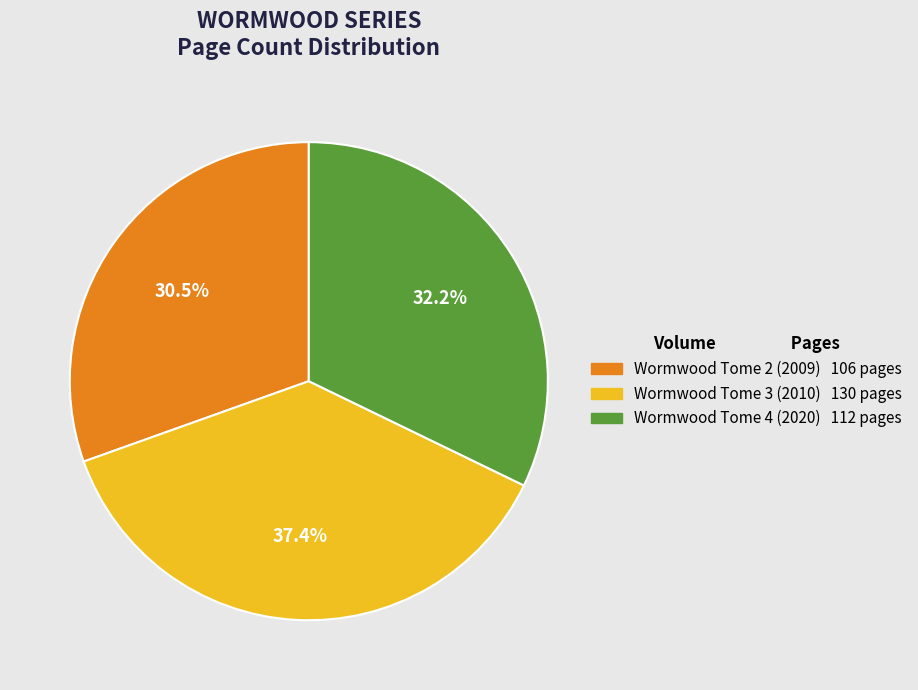

Is there a majority slice in this chart?

No